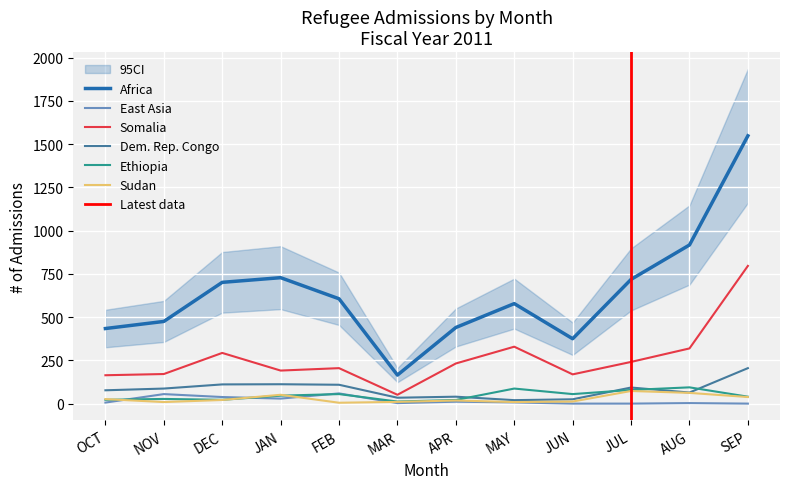

In East Asia, how many points are lower than both neighbors (excluding endpoints)?

2